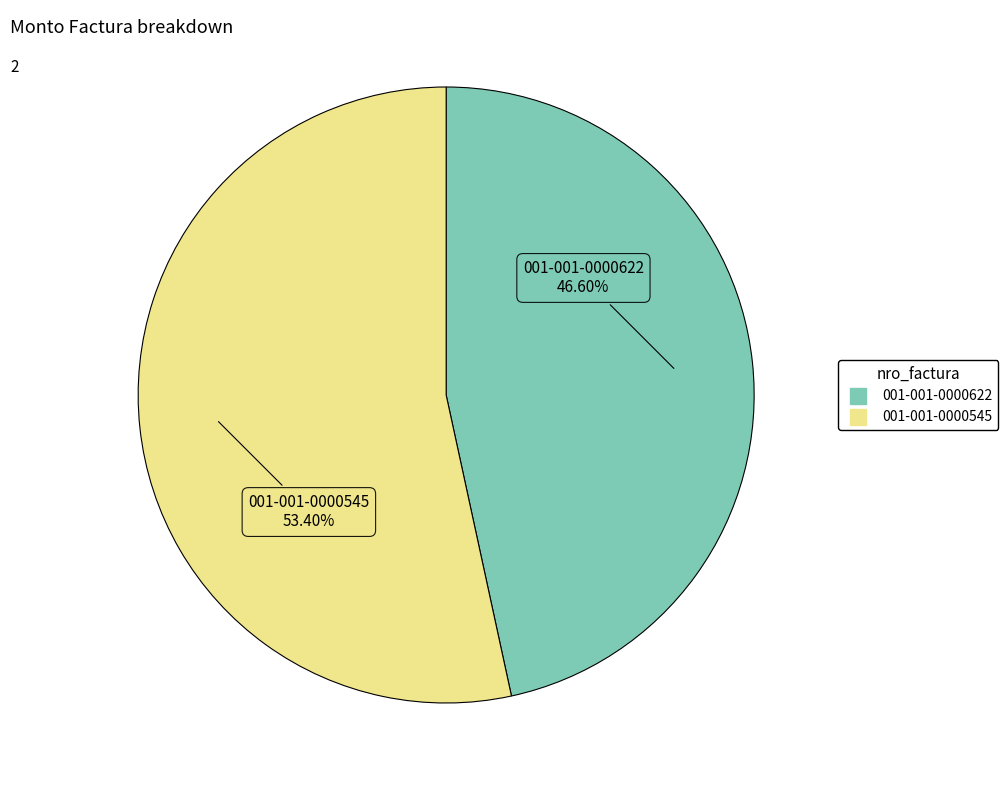

Which slice is the largest?

001-001-0000545